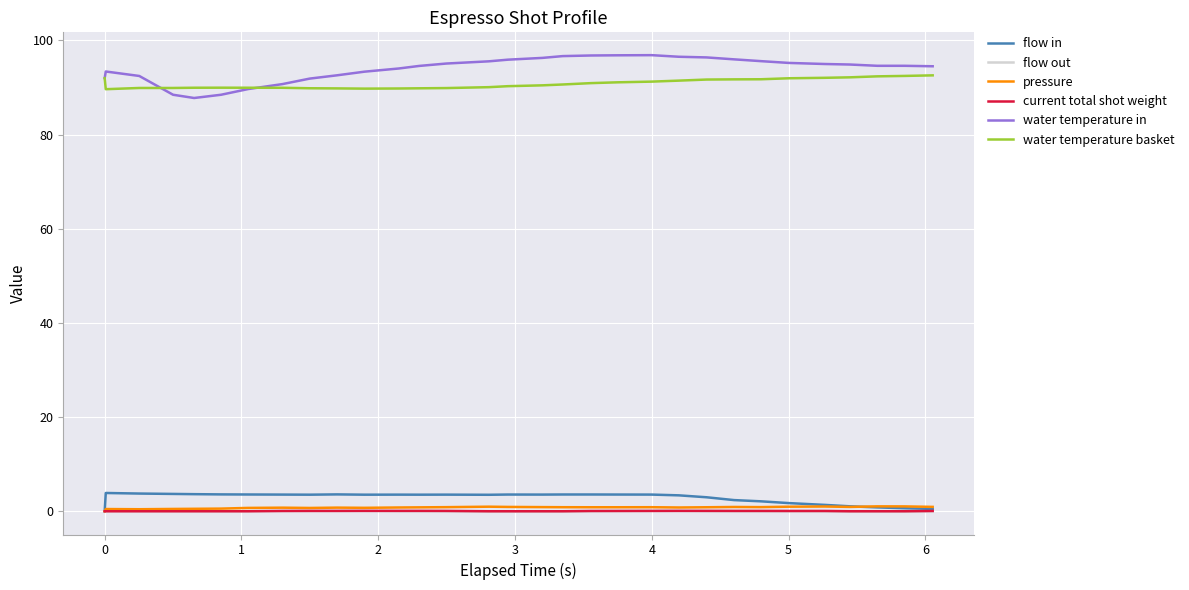

Which series has the widest spread of values?

water temperature in